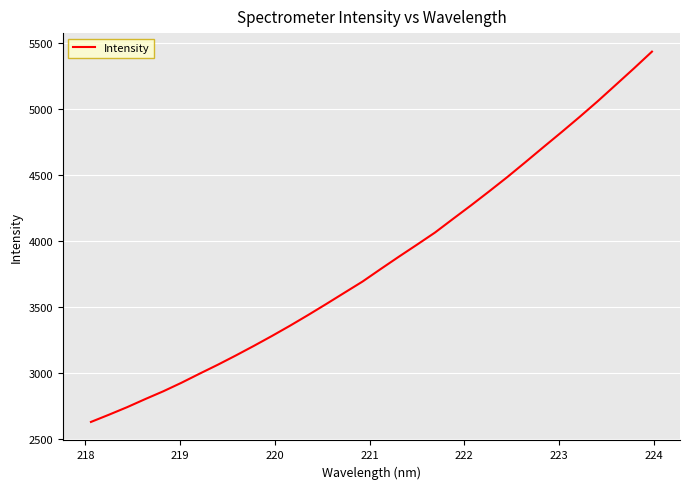

What is the minimum value shown in the chart?

2627.7